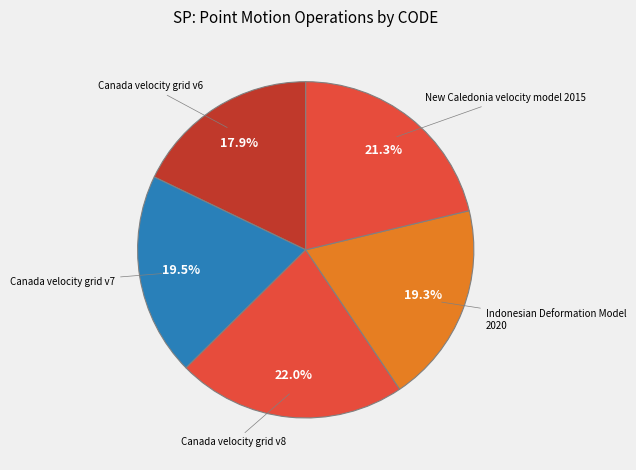

How many slices are in this pie chart?

5